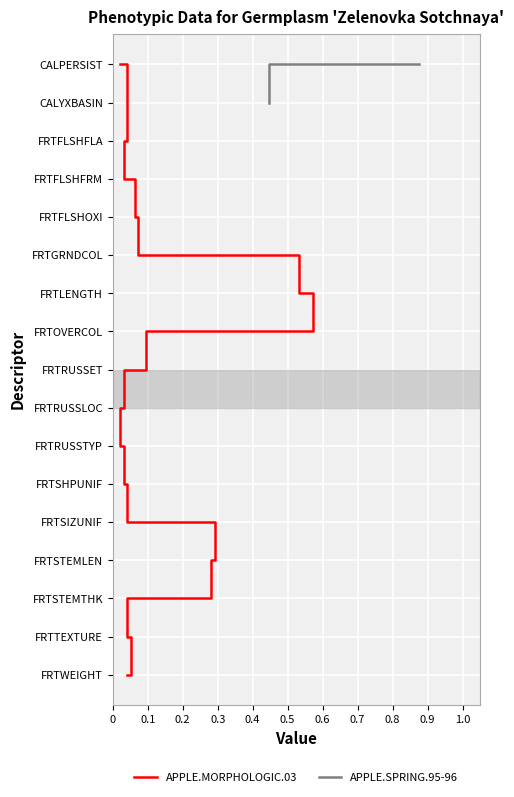

True or false: APPLE.MORPHOLOGIC.03 has a value of 3 at 0.4.

False